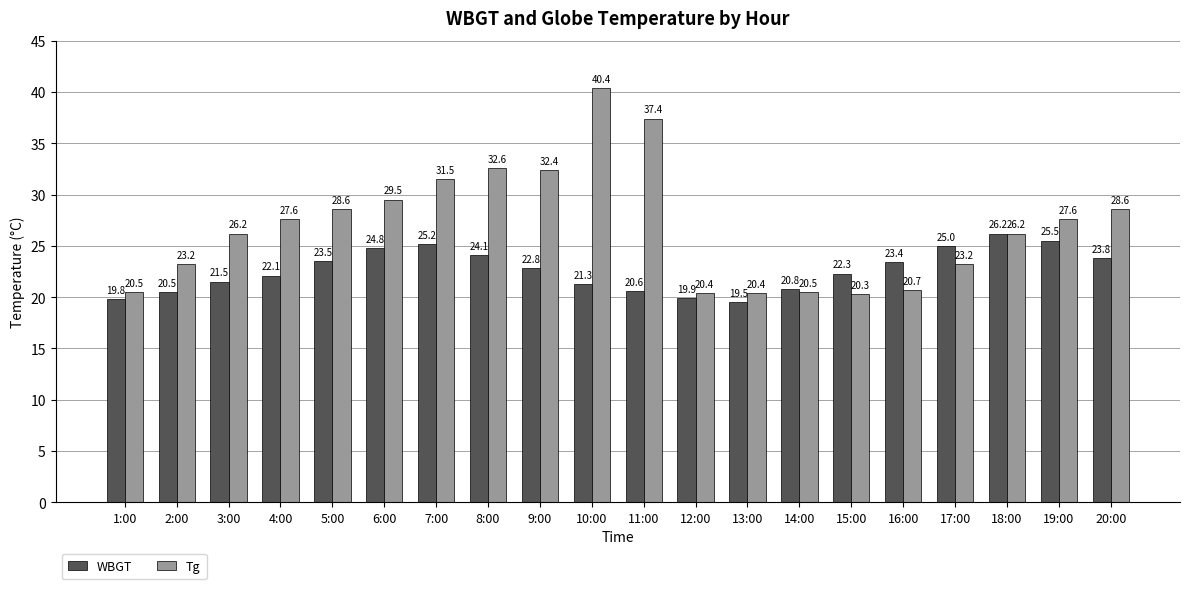

The WBGT series shows 14.5 at 18:00. True or false?

False